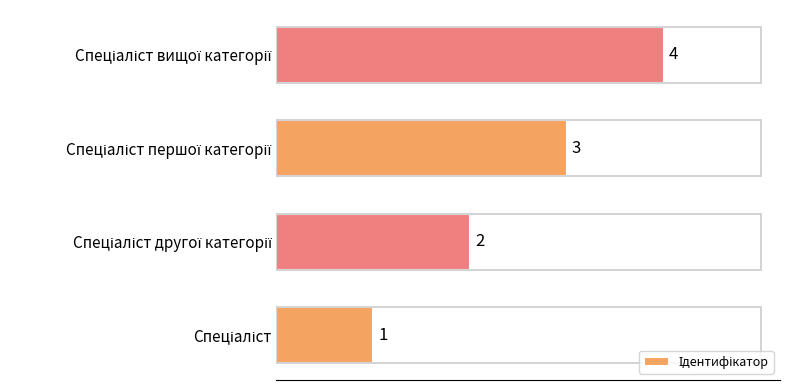

Count the number of categories in the chart.

4